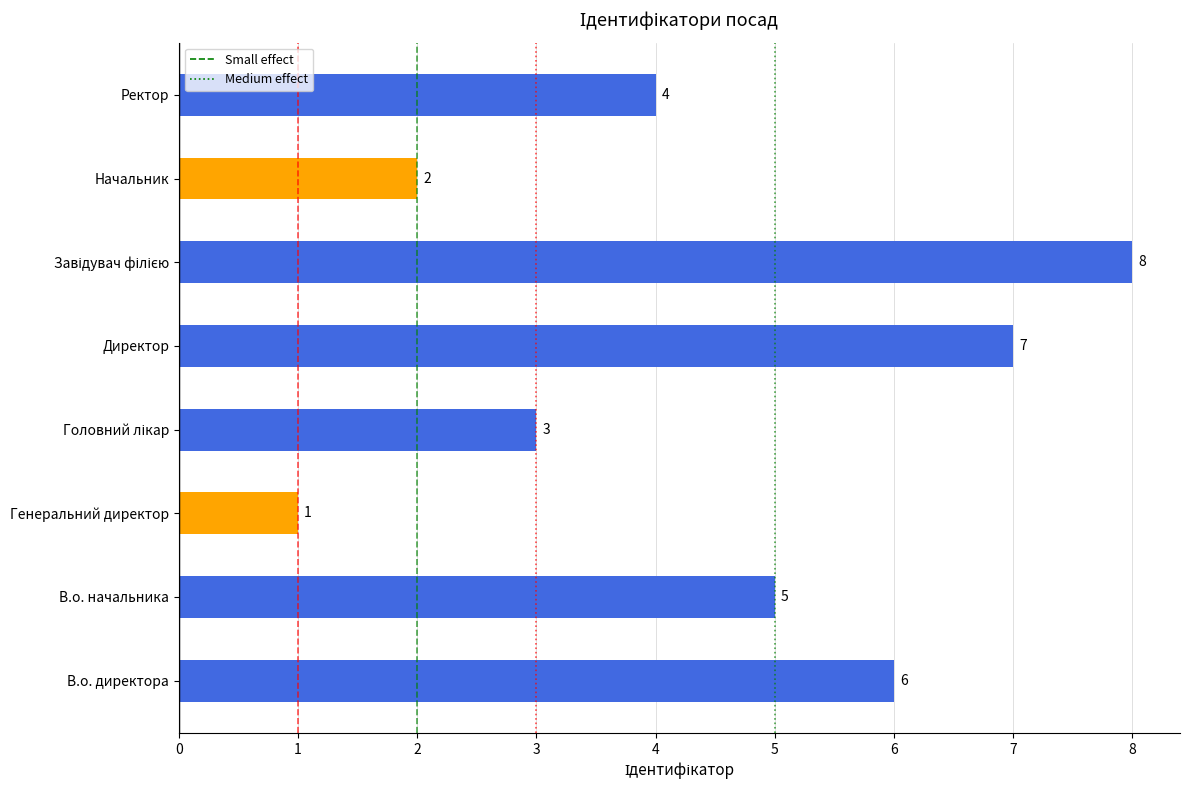

Where is the data nearest to the value 4?

Ректор